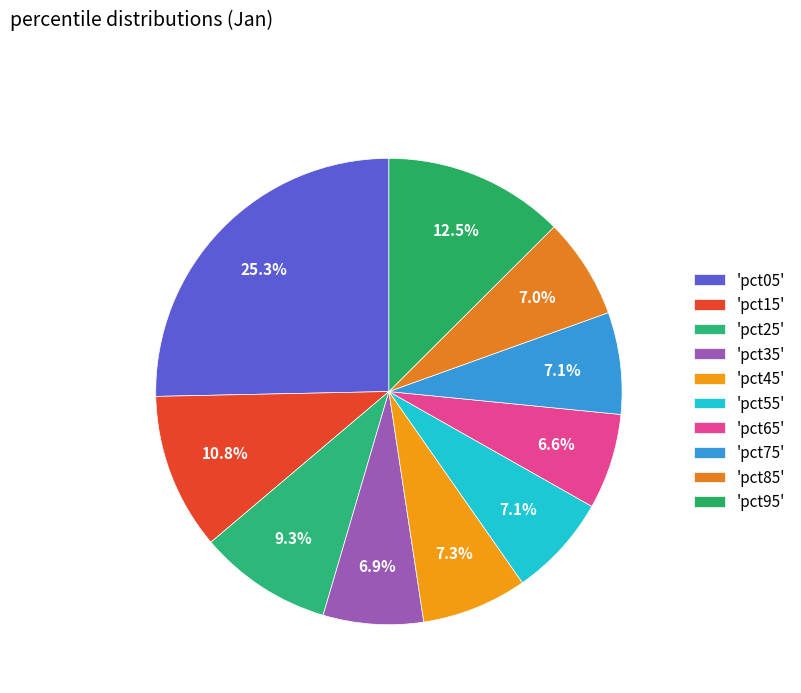

Is there any slice that represents more than half of the pie?

No